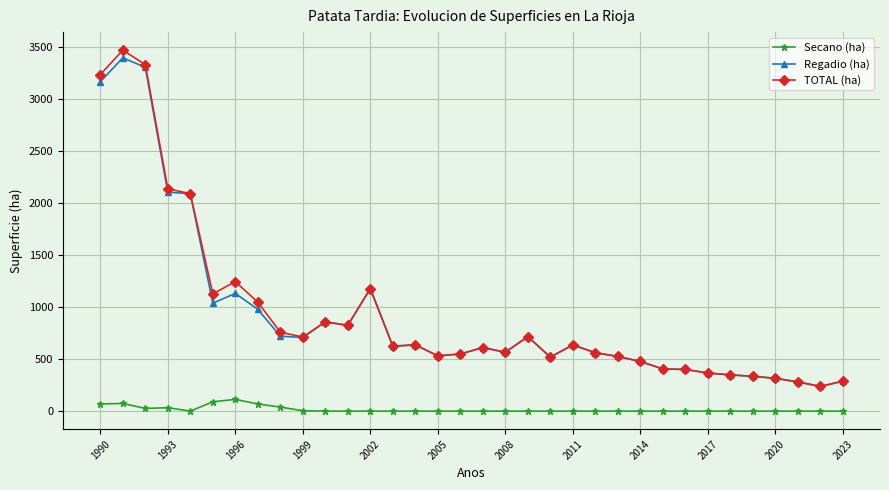

True or false: TOTAL (ha) and Secano (ha) cross at least once.

False